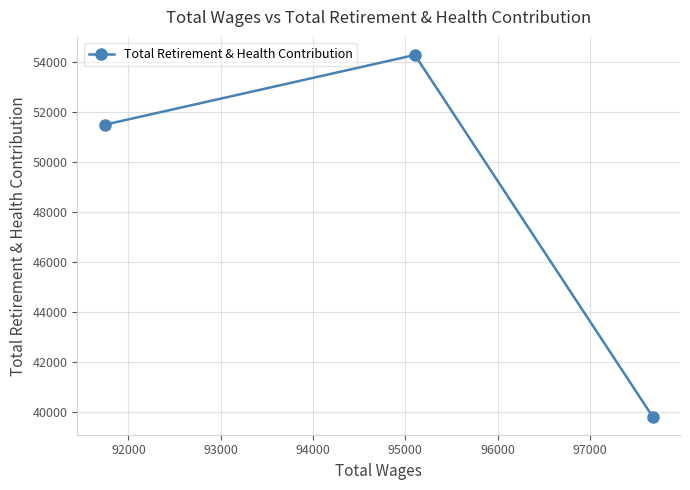

What is the minimum value shown in the chart?

39817